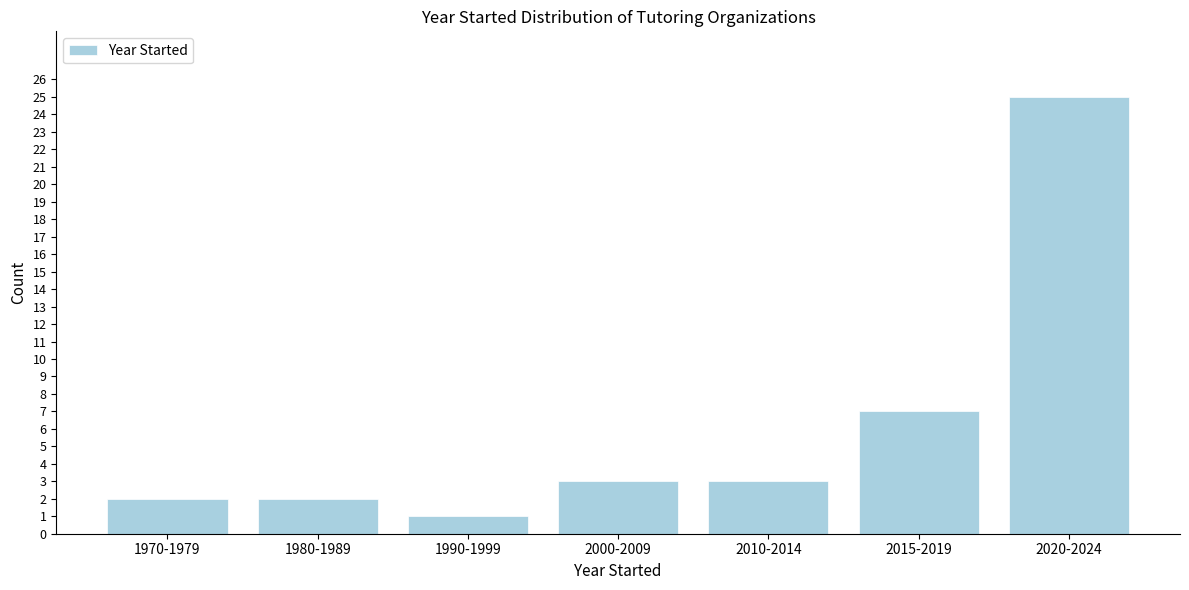

Reading left to right, extract all data points from this chart.

2	2	1	3	3	7	25